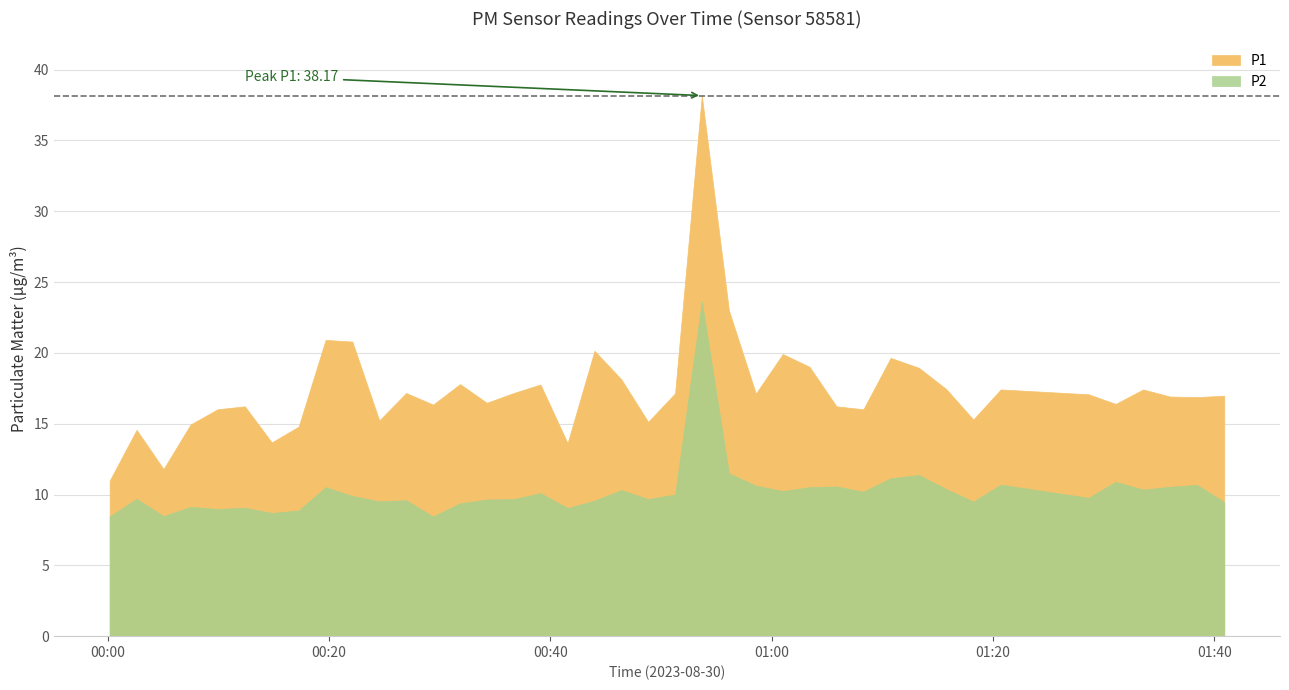

What is the difference between the highest and lowest values at 2023-08-30T00:00:10?

2.5